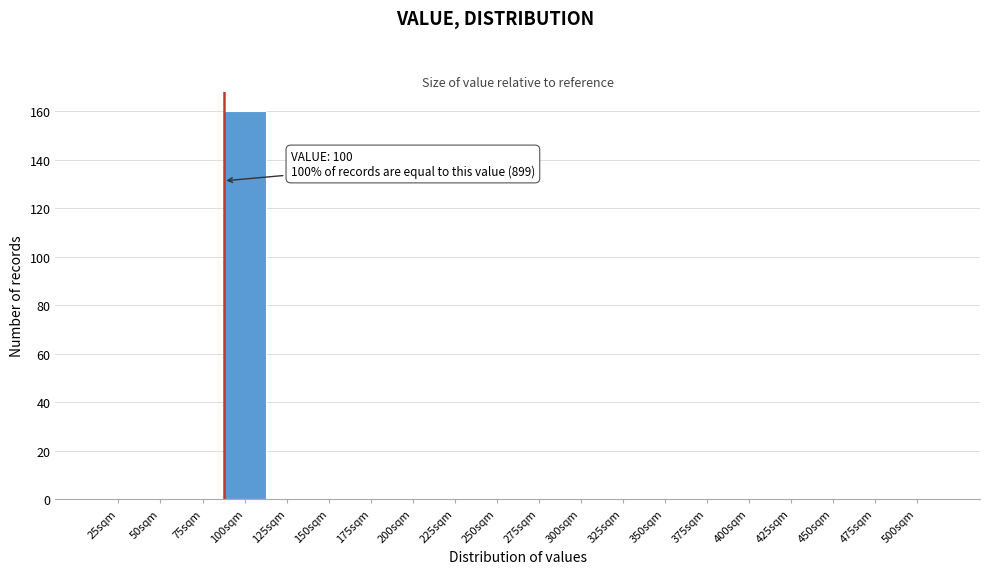

Reading left to right, list all the values displayed in this chart.

25sqm=0	50sqm=0	75sqm=0	100sqm=160	125sqm=0	150sqm=0	175sqm=0	200sqm=0	225sqm=0	250sqm=0	275sqm=0	300sqm=0	325sqm=0	350sqm=0	375sqm=0	400sqm=0	425sqm=0	450sqm=0	475sqm=0	500sqm=0